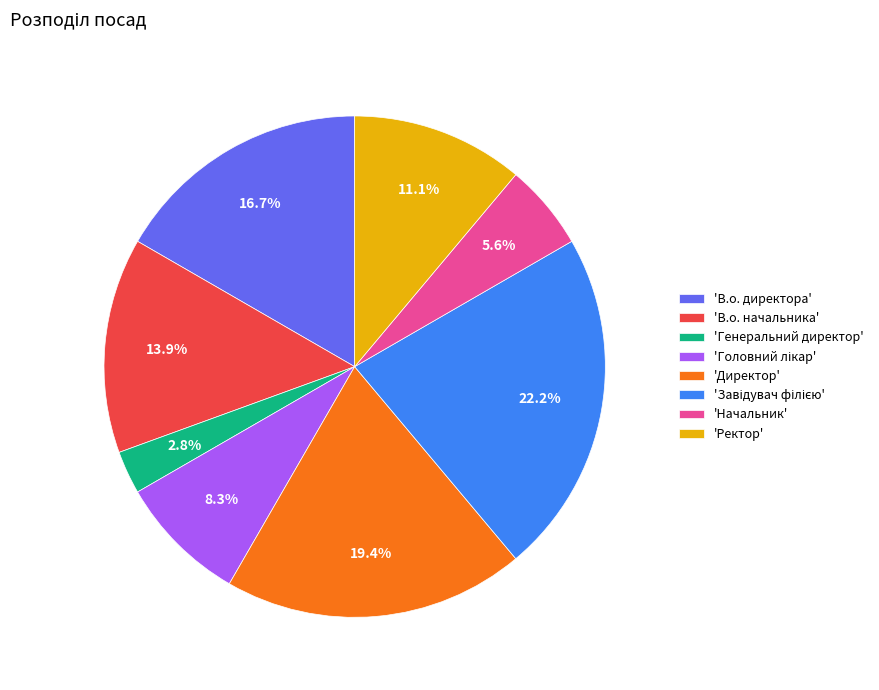

What is the ratio of the value at 'Начальник' to the value at 'В.о. начальника'?

0.4